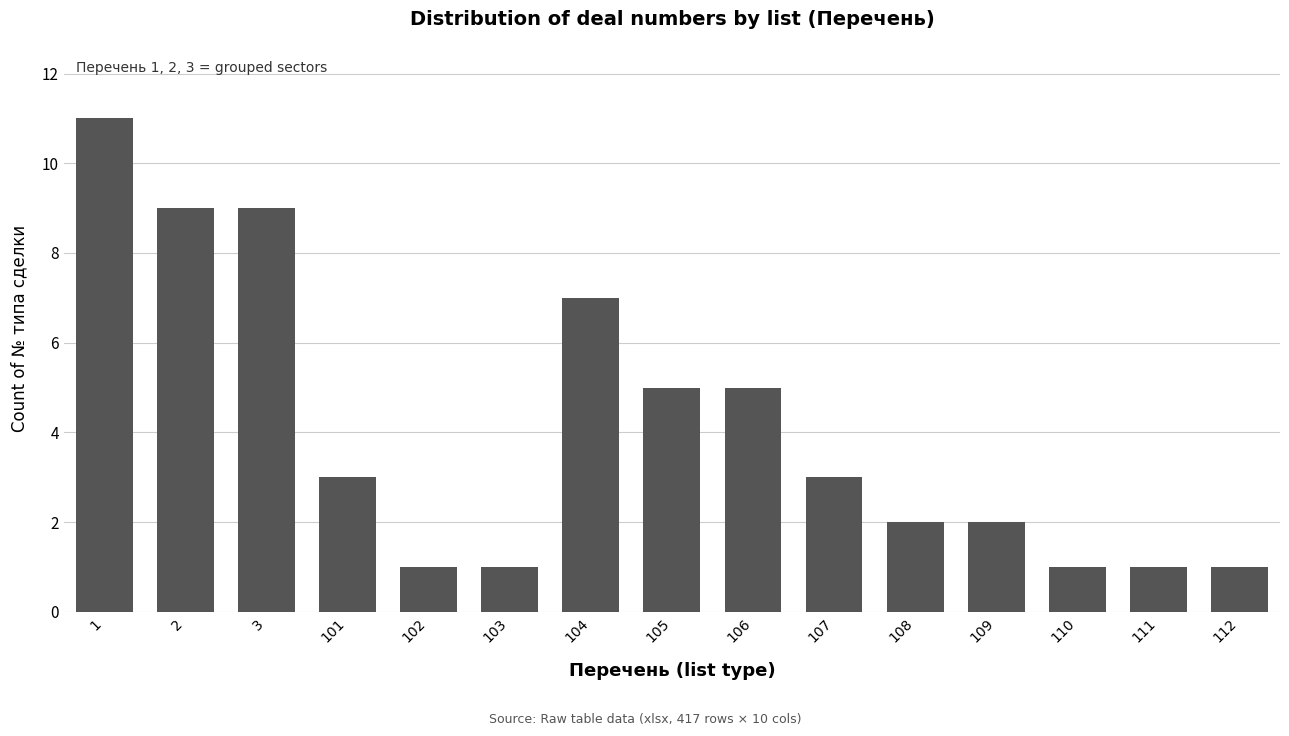

Which has a higher value, 101 or 112?

101